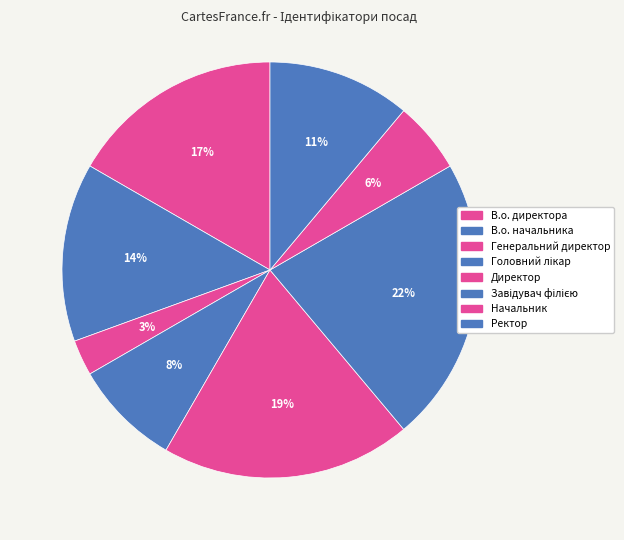

Which category has the biggest portion of the pie?

Завідувач філією